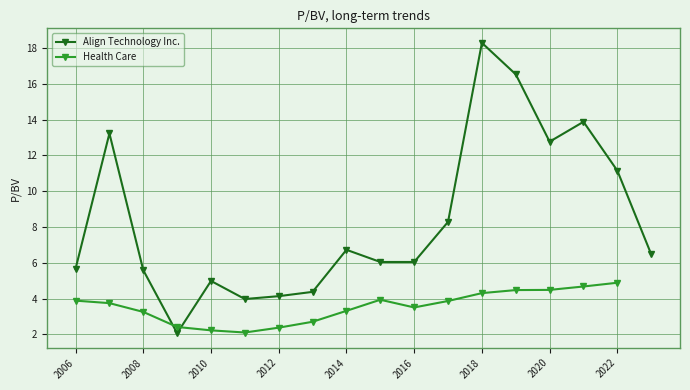

What is the highest value of the Align Technology Inc. series?

18.3